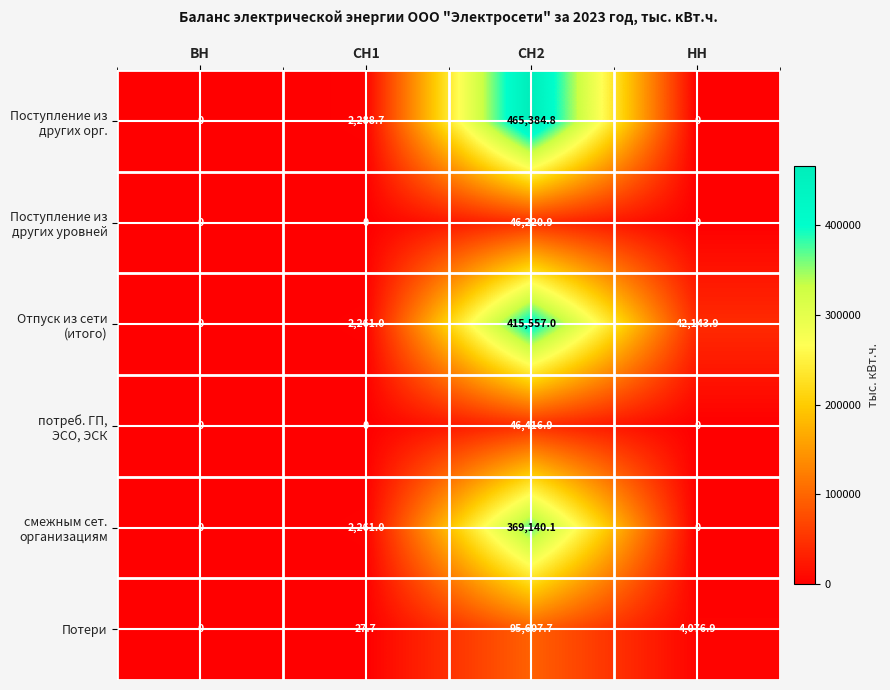

Is it true that Потери equals 95607.7 at СН2?

True